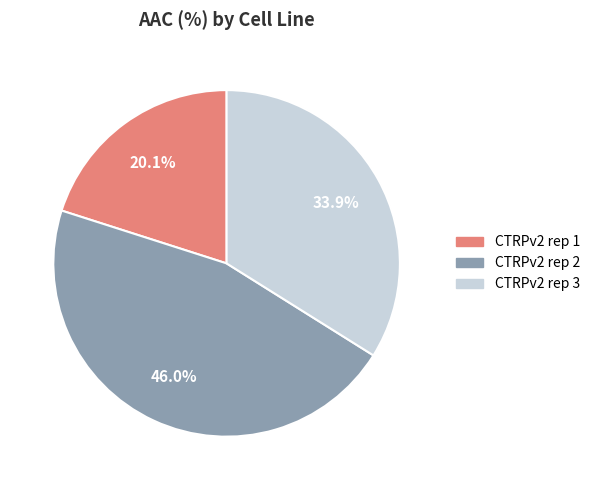

Count the number of slices in the pie.

3